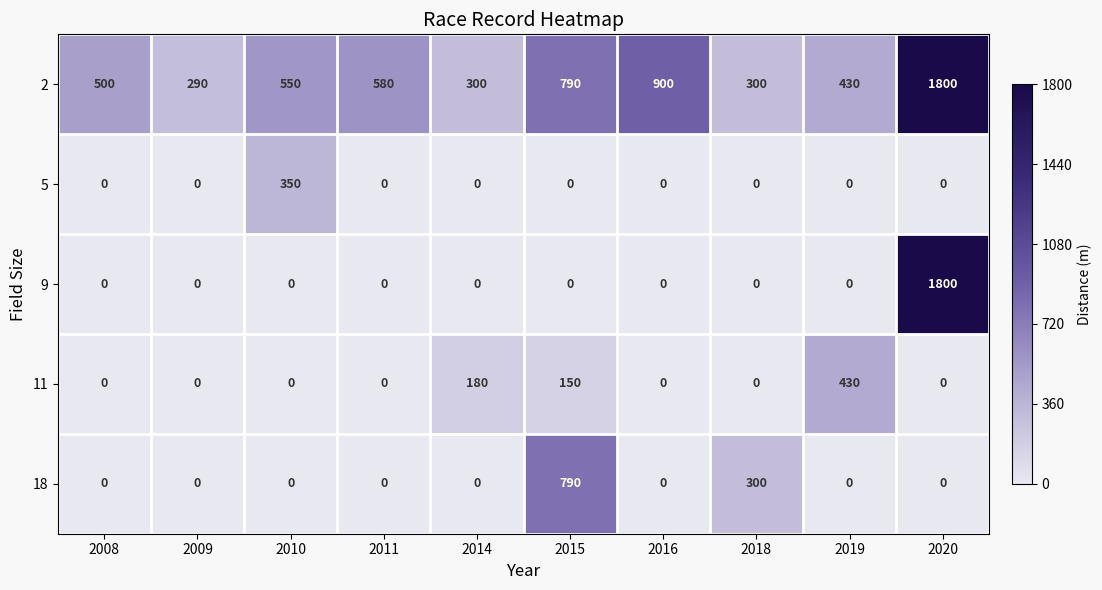

What is the total value across all series at 2011?

580